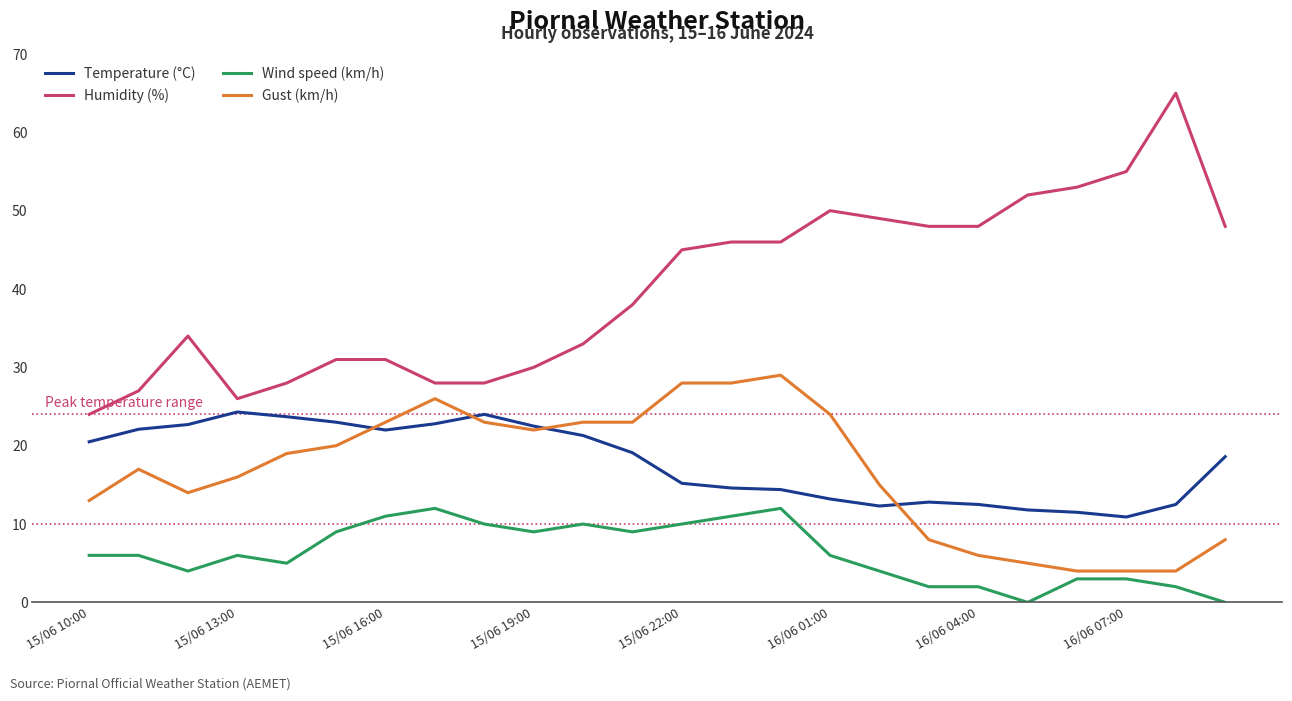

What is the highest value of the Wind speed (km/h) series?

12.0